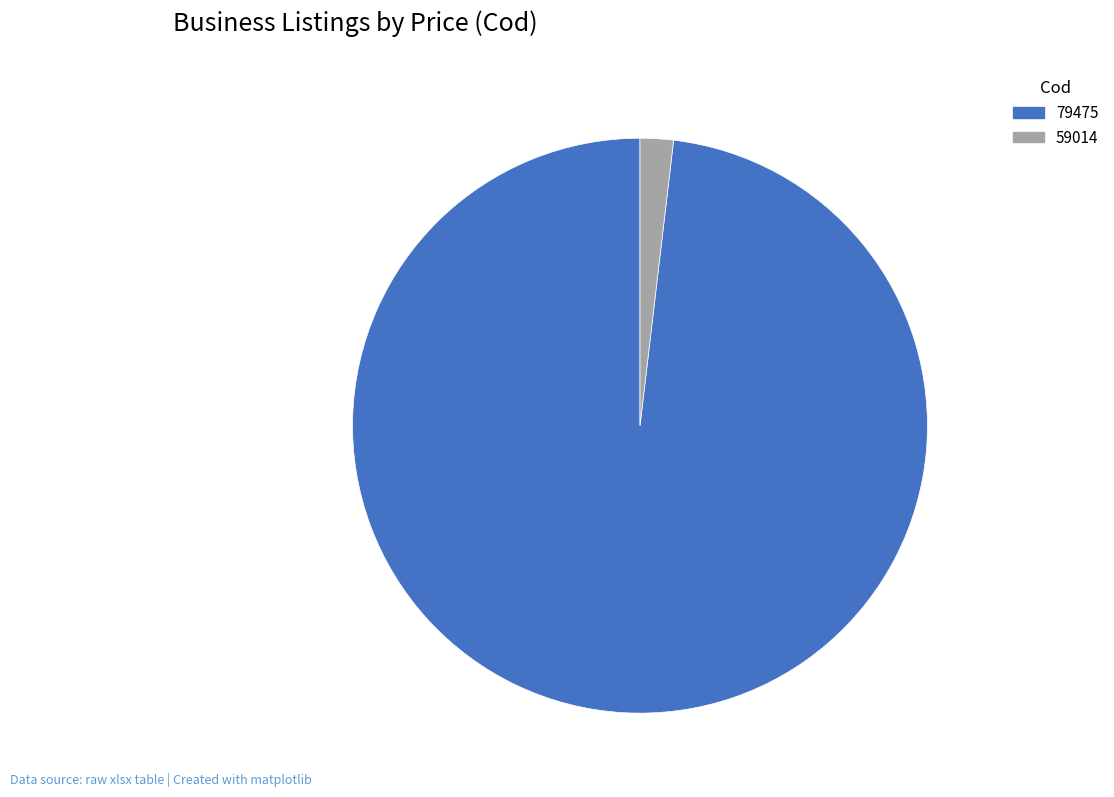

Rank the categories by value from highest to lowest.

79475, 59014